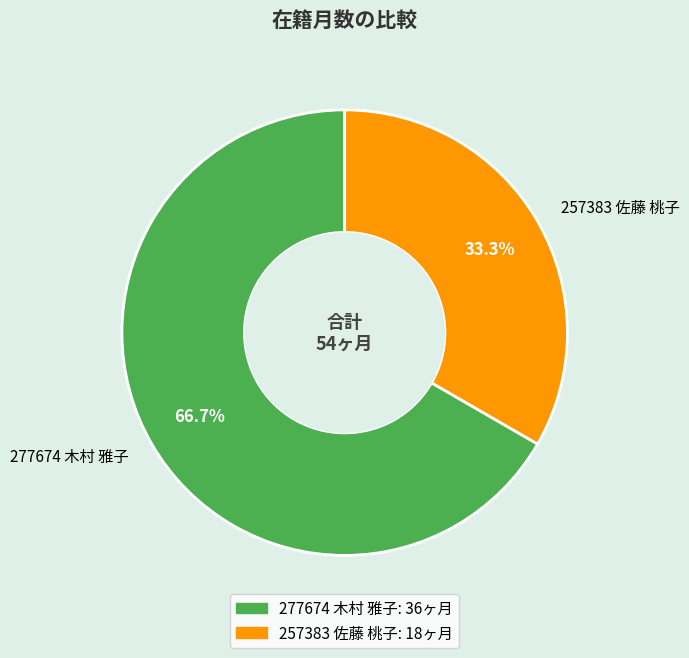

Approximately how many times larger is the value at 277674 木村 雅子 compared to 257383 佐藤 桃子?

2.0